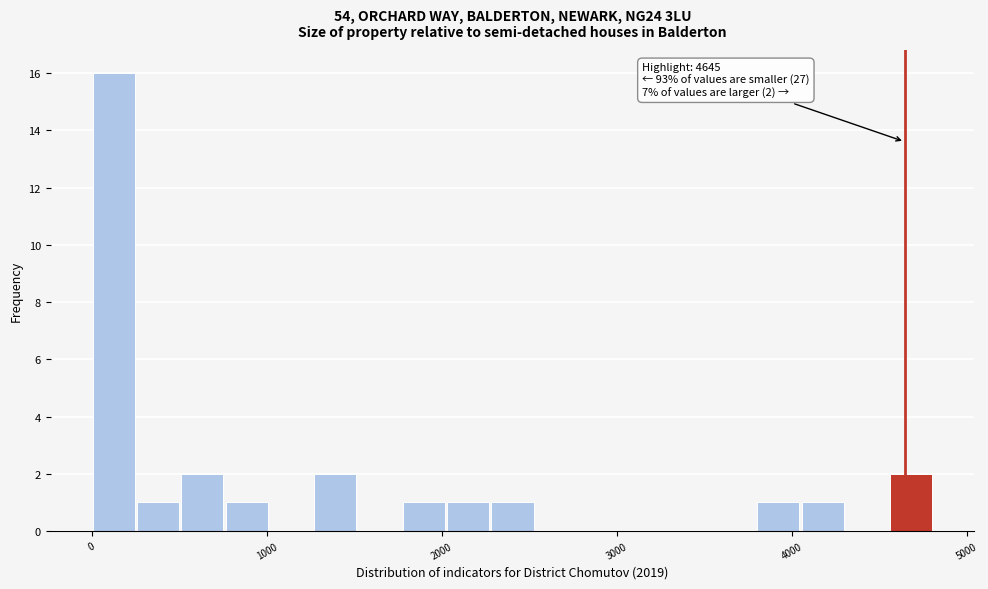

Read against the x-axis, roughly where is the centre of the tallest bar?

100